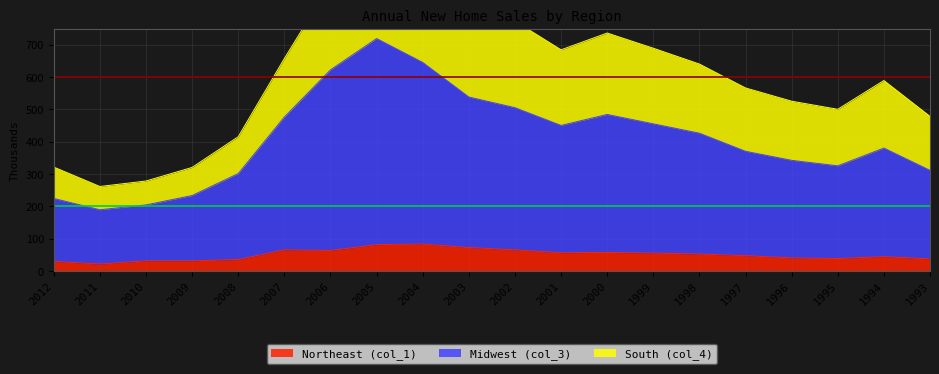

At which label is Midwest (col_3) closest to 454?

1999